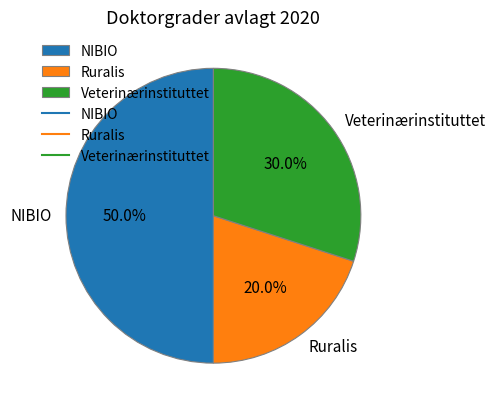

Which slice is the largest?

NIBIO